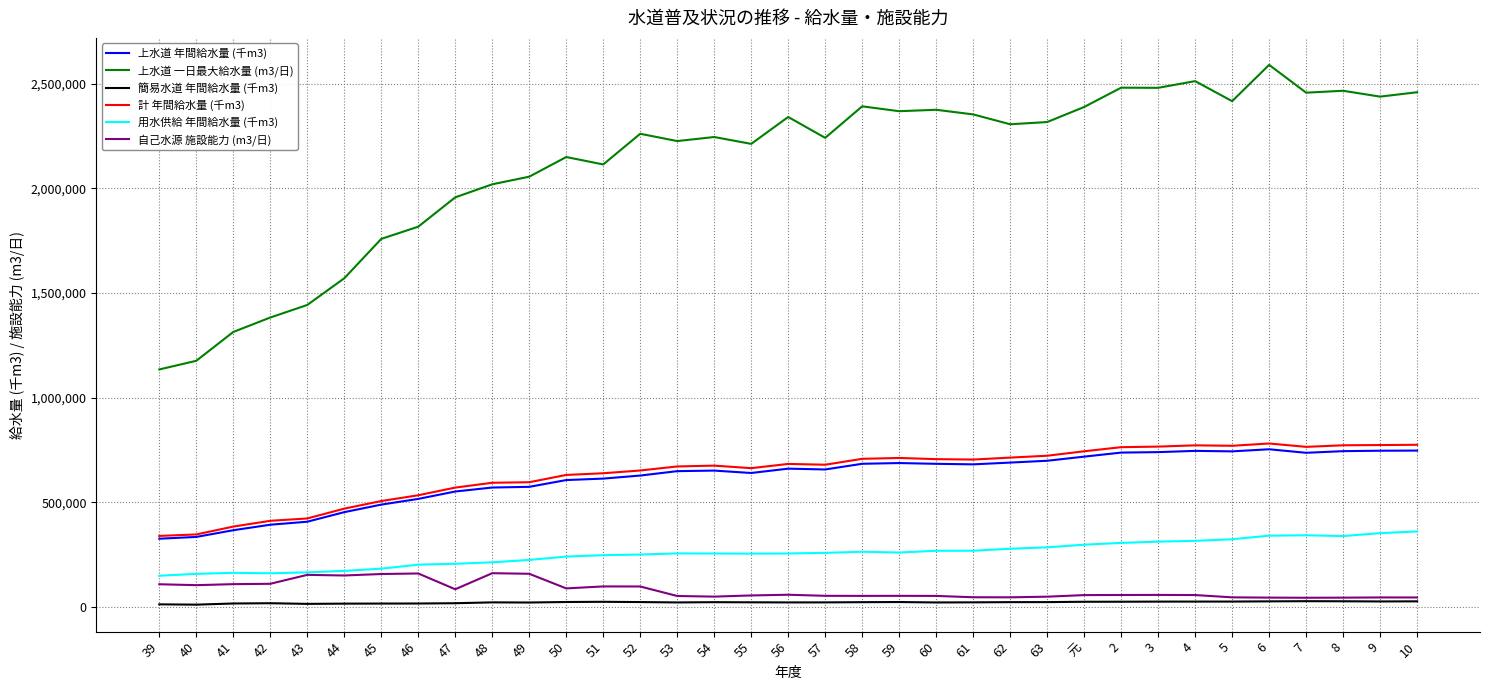

Is it true that 簡易水道 年間給水量 (千m3) equals 28396 at 7?

True